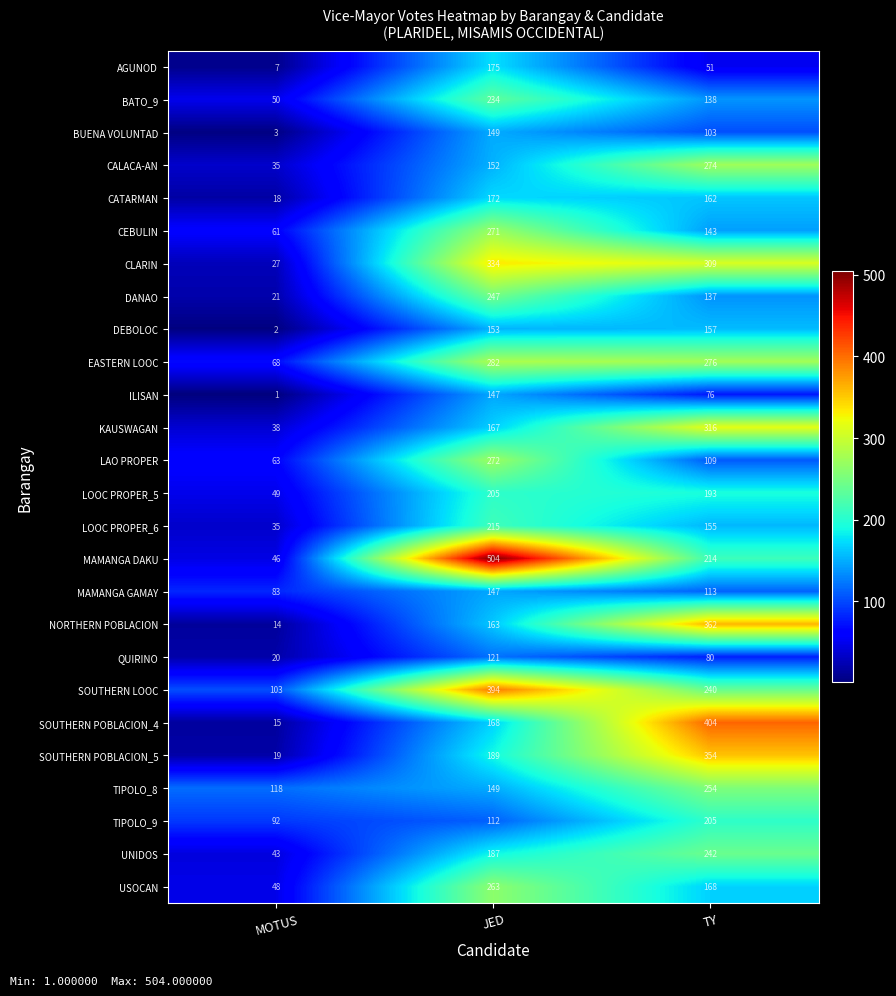

What is the spread (max minus min) of values at JED?

392